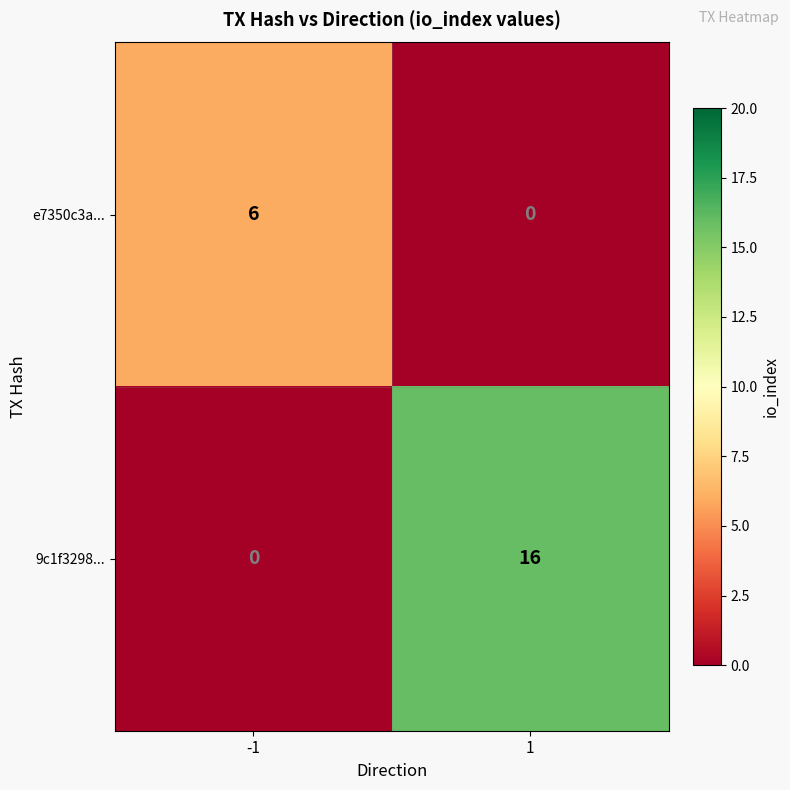

What is the approximate value of e7350c3a... at -1?

6